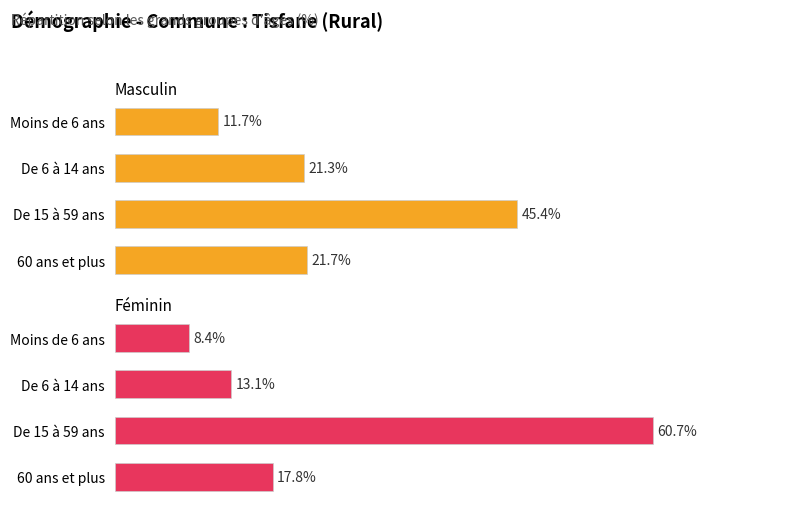

What is the average value of the Masculin series?

25.0